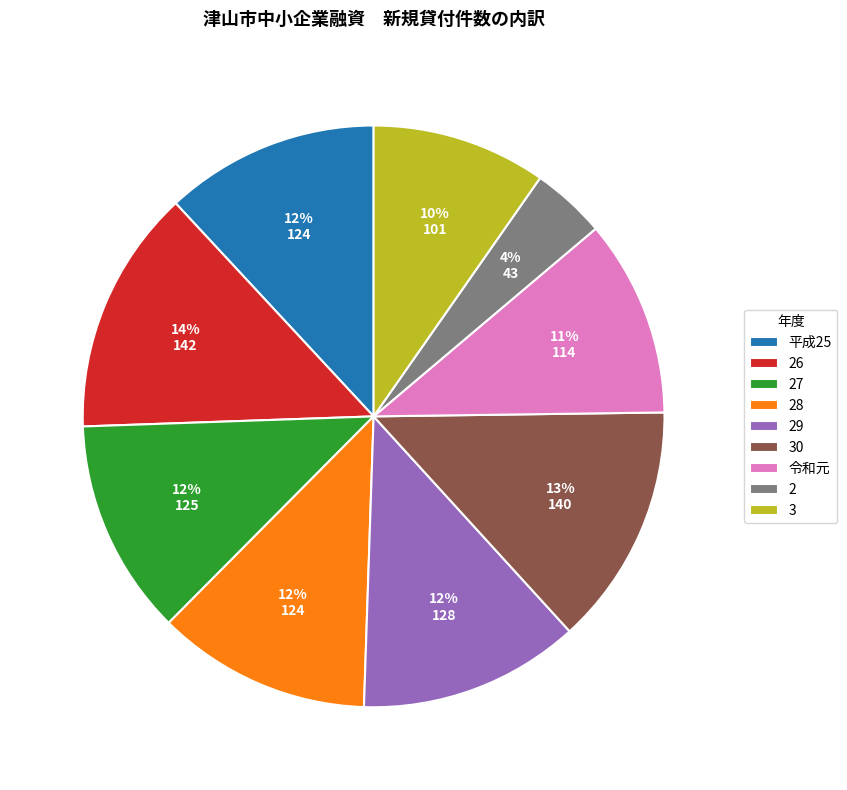

To the nearest percent, what is the combined percentage of 2 and 令和元?

15%